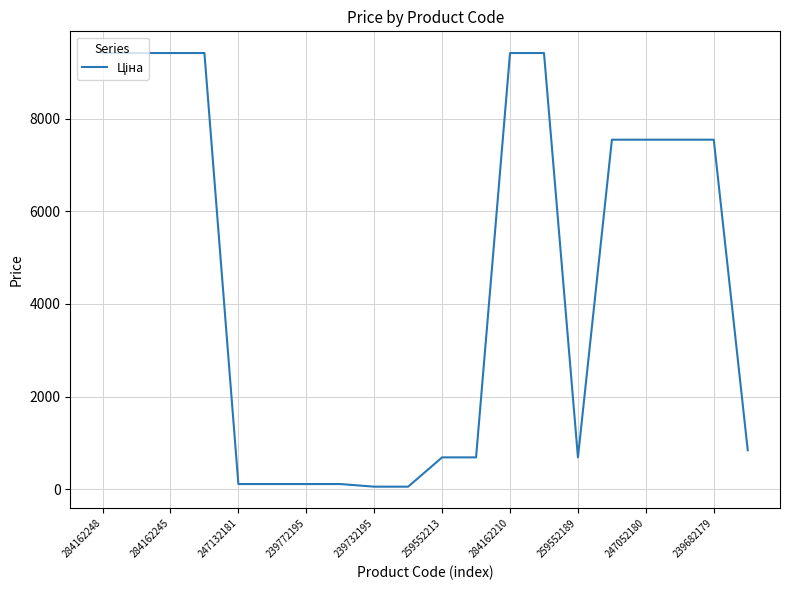

What is the smallest value displayed?

56.7